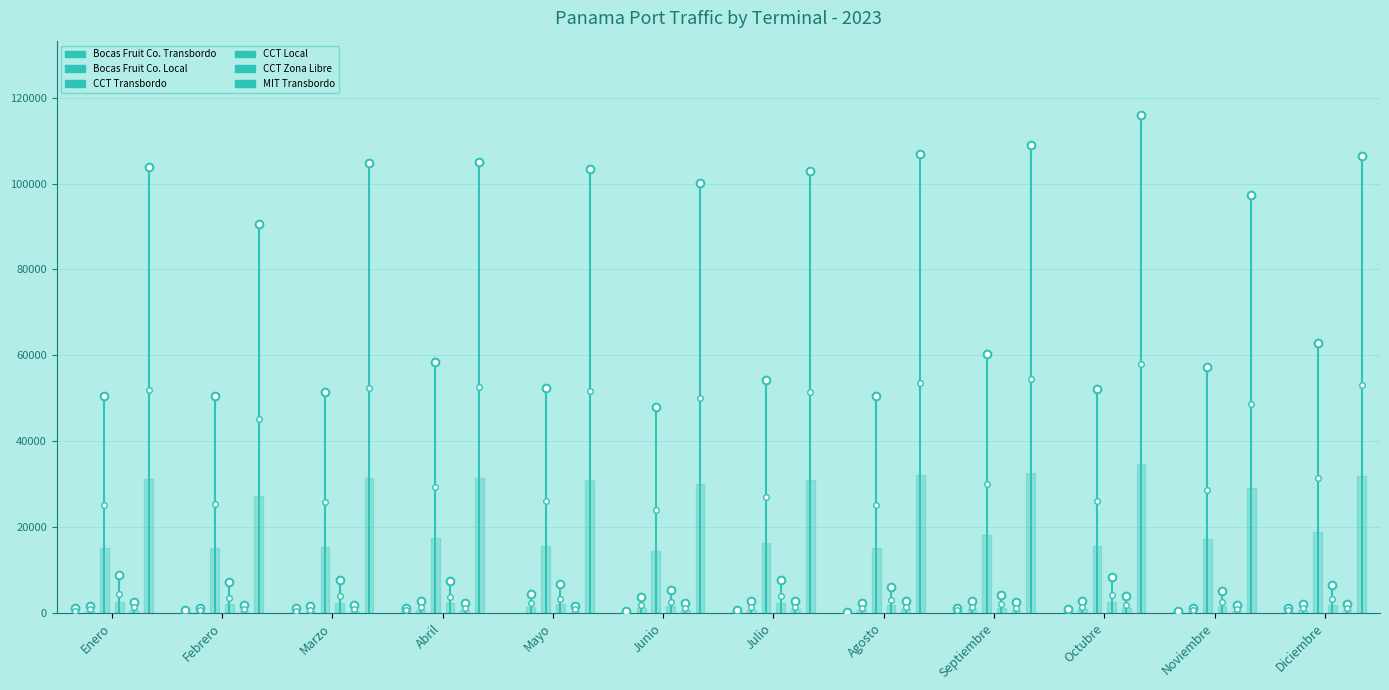

How many lines are shown in the chart?

6